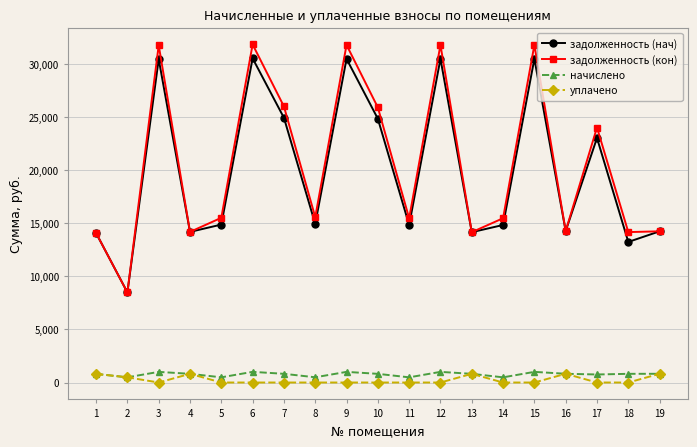

True or false: задолженность (кон) has more than 1 interior local peaks.

True